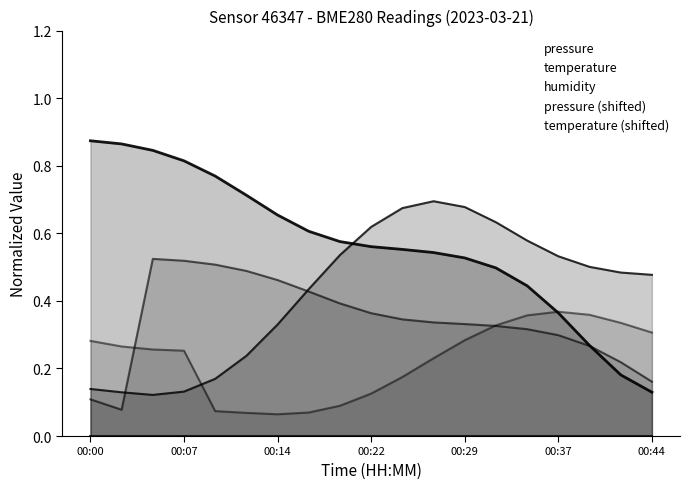

The pressure series shows 0.6 at 00:37. True or false?

False